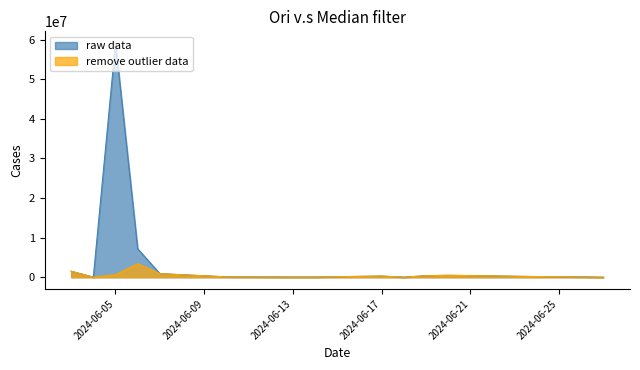

Reading left to right, what are all the values shown in this chart?

raw data: 20240603=57750	20240603=67320	20240604=17017	20240605=59400	20240605=59000000	20240605=68387	20240606=7106	20240606=49500	20240606=24640	20240606=82060	20240607=79992	20240607=61996	20240607=254750	20240607=500000	20240610=9135	20240610=16638	20240610=66440	20240610=5240	20240613=5654	20240613=42742	20240617=292160	20240618=9020	20240618=11150	20240619=88440	20240619=96470	20240619=98340	20240619=96470	20240620=9000	20240620=245863	20240620=106103	20240620=121403	20240620=1155	20240624=166023	20240626=82770	20240627=4500	20240603=1389465	20240606=5283113	20240606=1744302	20240614=26400	20240614=22880
remove outlier data: 20240603=57750	20240603=67320	20240604=17017	20240605=59400	20240605=500000	20240605=68387	20240606=7106	20240606=49500	20240606=24640	20240606=82060	20240607=79992	20240607=61996	20240607=254750	20240607=500000	20240610=9135	20240610=16638	20240610=66440	20240610=5240	20240613=5654	20240613=42742	20240617=292160	20240618=9020	20240618=11150	20240619=88440	20240619=96470	20240619=98340	20240619=96470	20240620=9000	20240620=245863	20240620=106103	20240620=121403	20240620=1155	20240624=166023	20240626=82770	20240627=4500	20240603=1389465	20240606=1500000	20240606=1744302	20240614=26400	20240614=22880